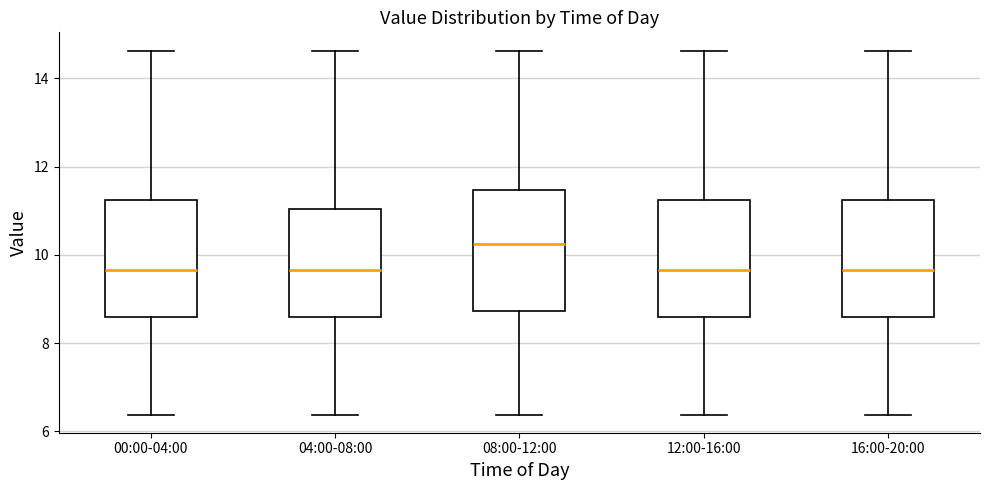

Which box's median line is the highest?

08:00-12:00